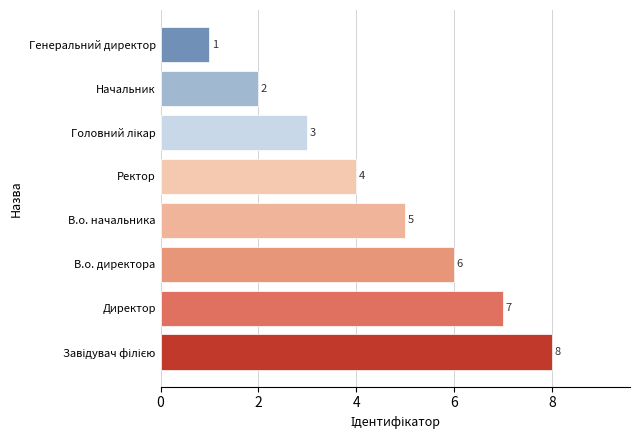

What is the ratio of the value at Ректор to the value at Генеральний директор?

4.0